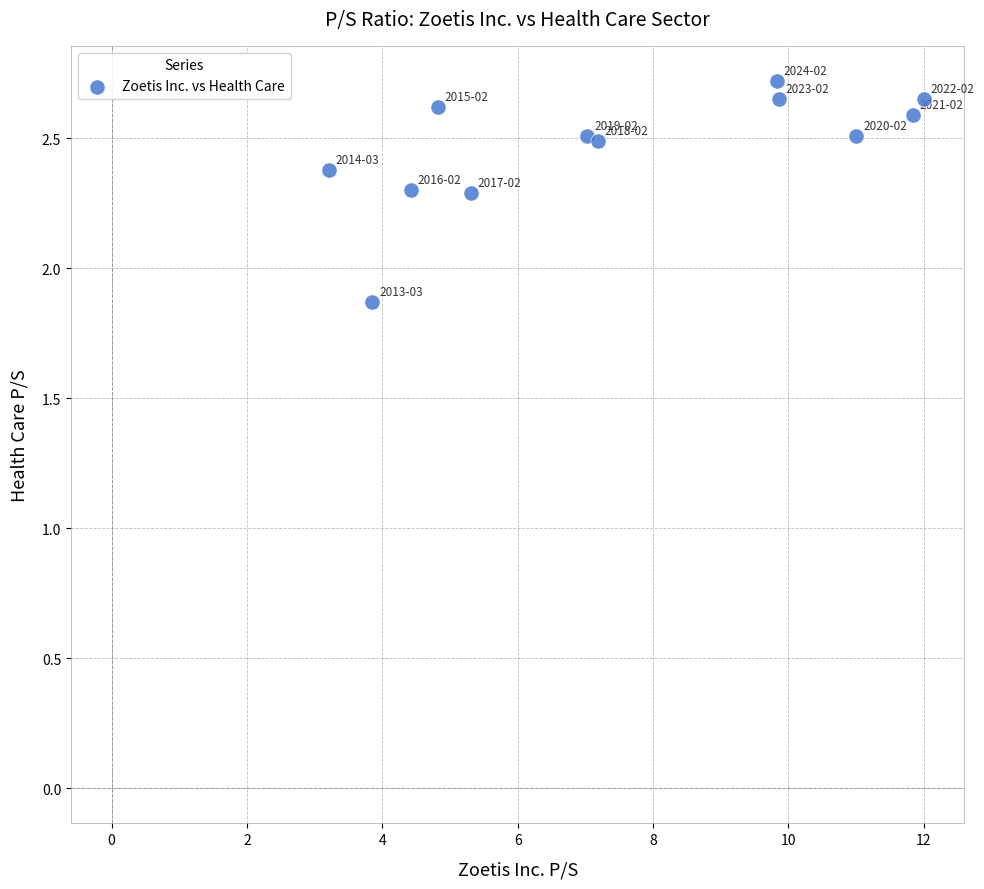

What is the average Y value?

2.5